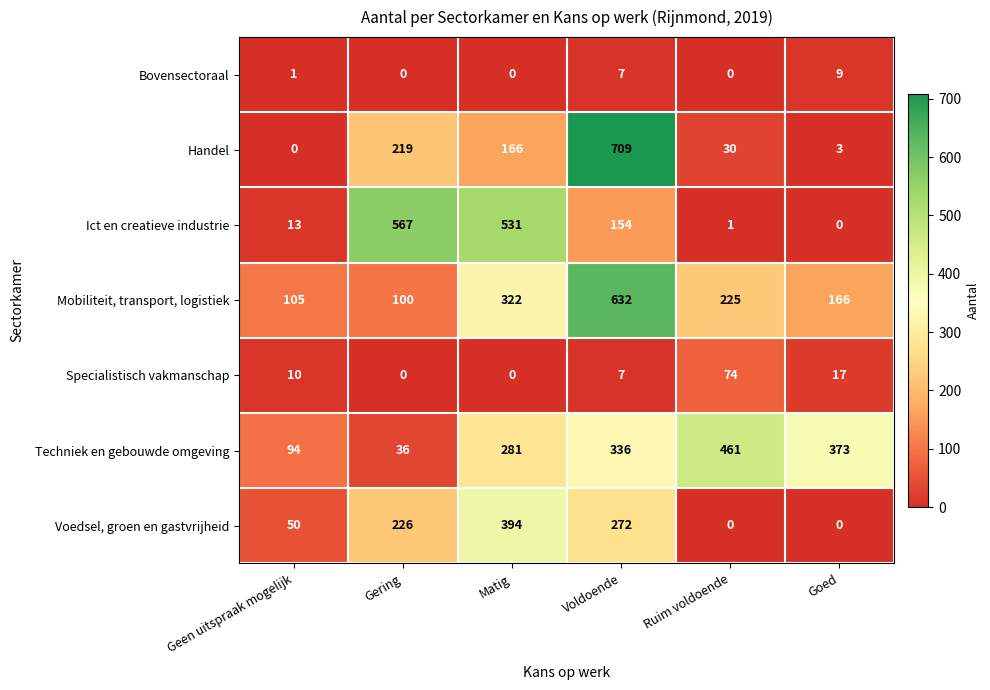

How many values in the Specialistisch vakmanschap series are below 10?

3